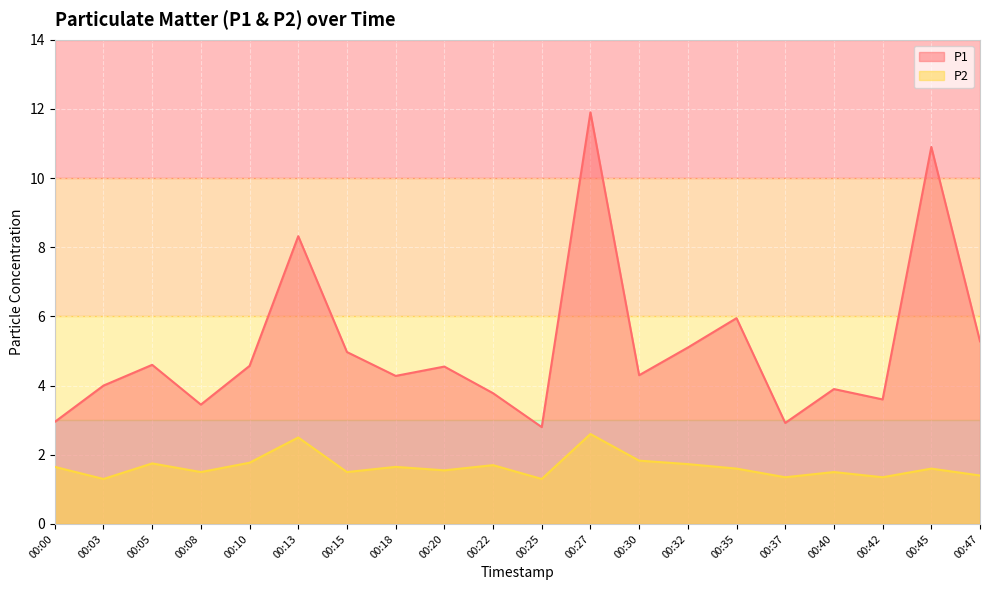

At which category does P1 reach its first local valley?

00:08